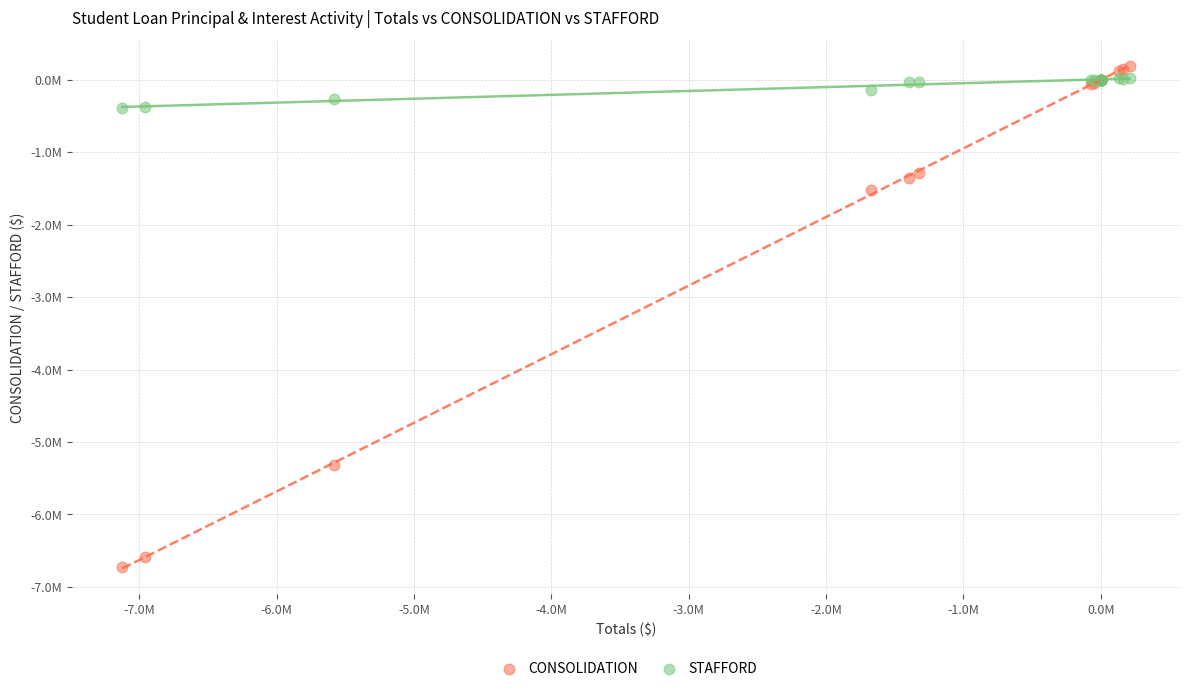

What are all the series names shown in the legend?

CONSOLIDATION, STAFFORD